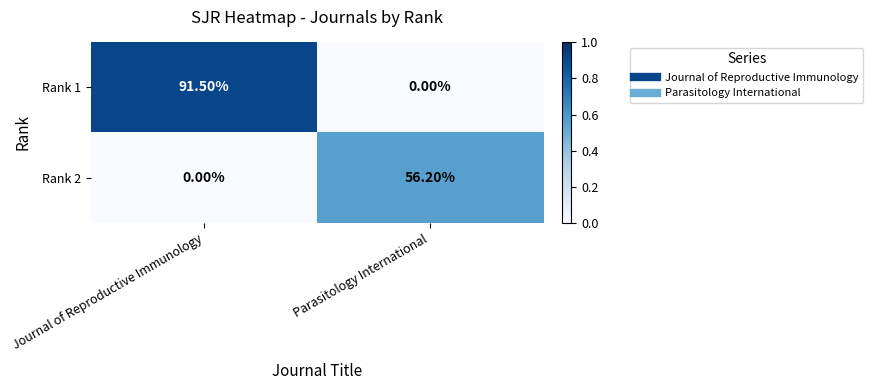

What is the difference between the maximum and minimum values in the Rank 1 series?

91.5